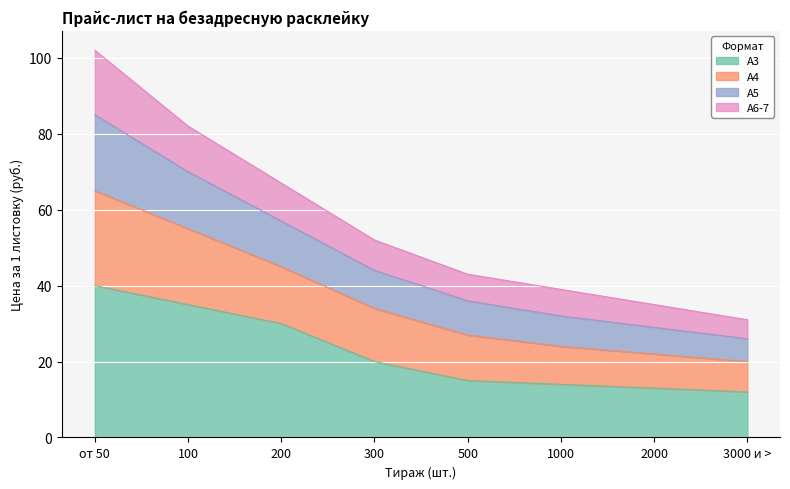

At which category is the sum across all series the highest?

от 50